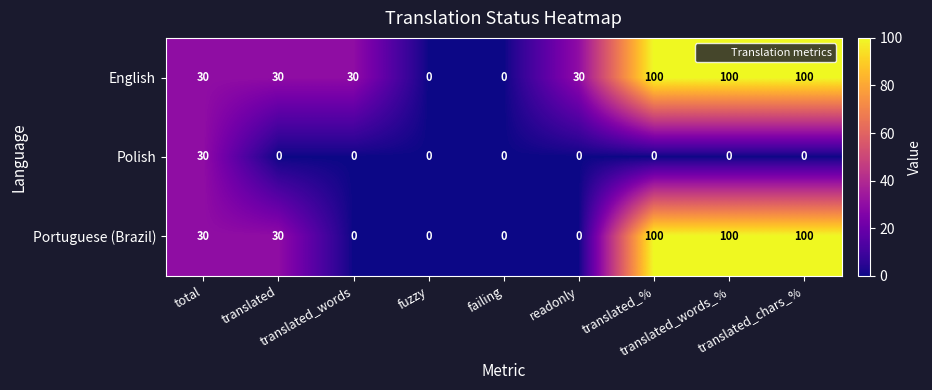

How many positive values does the Portuguese (Brazil) series have?

5